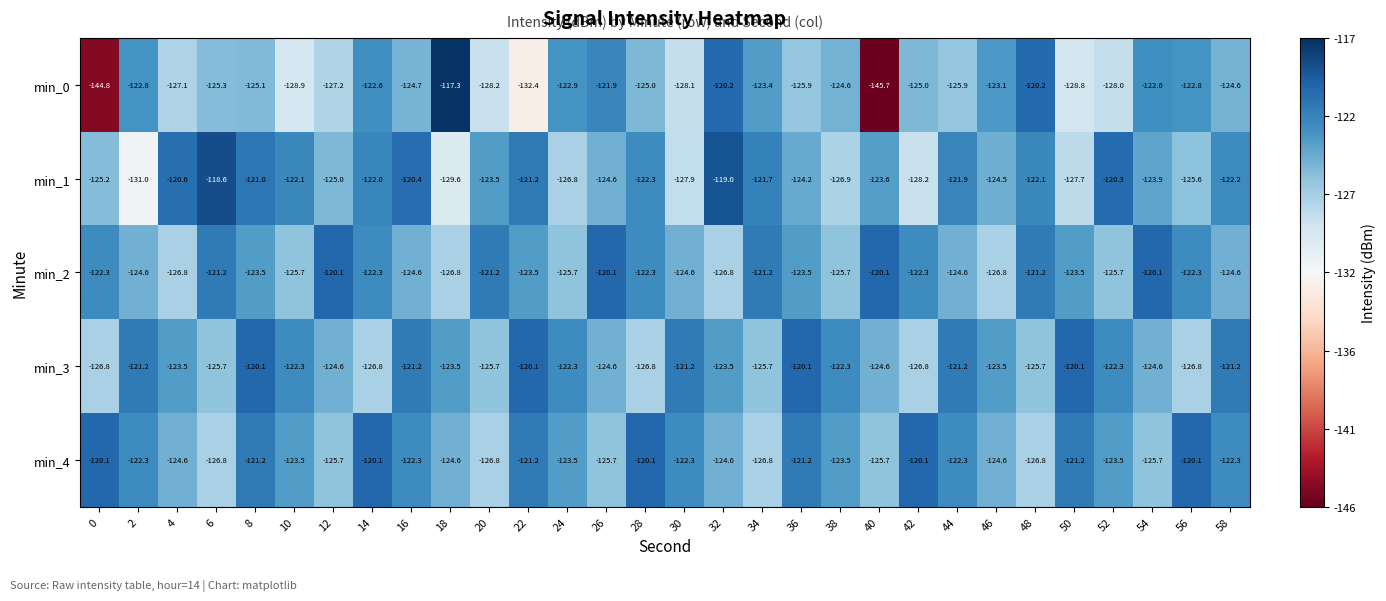

Rank the series at 56 from highest to lowest value.

min_4, min_2, min_0, min_1, min_3